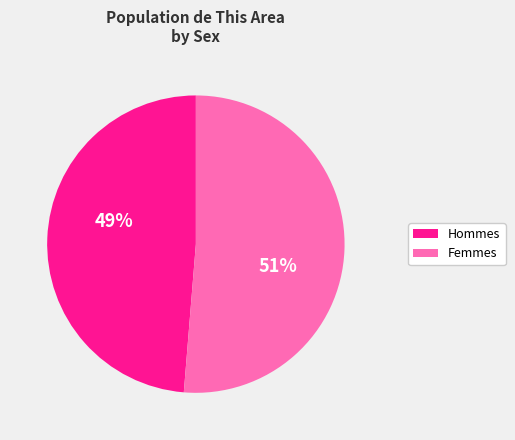

To the nearest percent, what is the average slice percentage?

50%